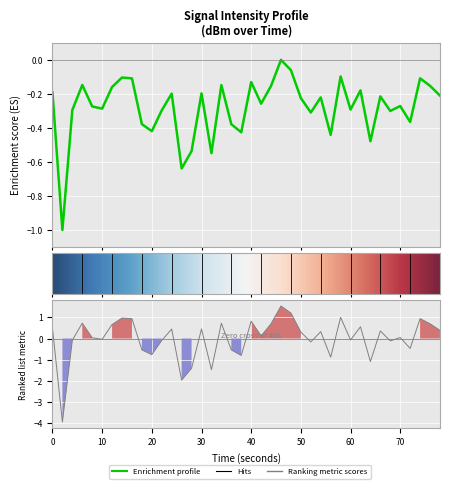

Is this an area chart (filled region under the line)?

No